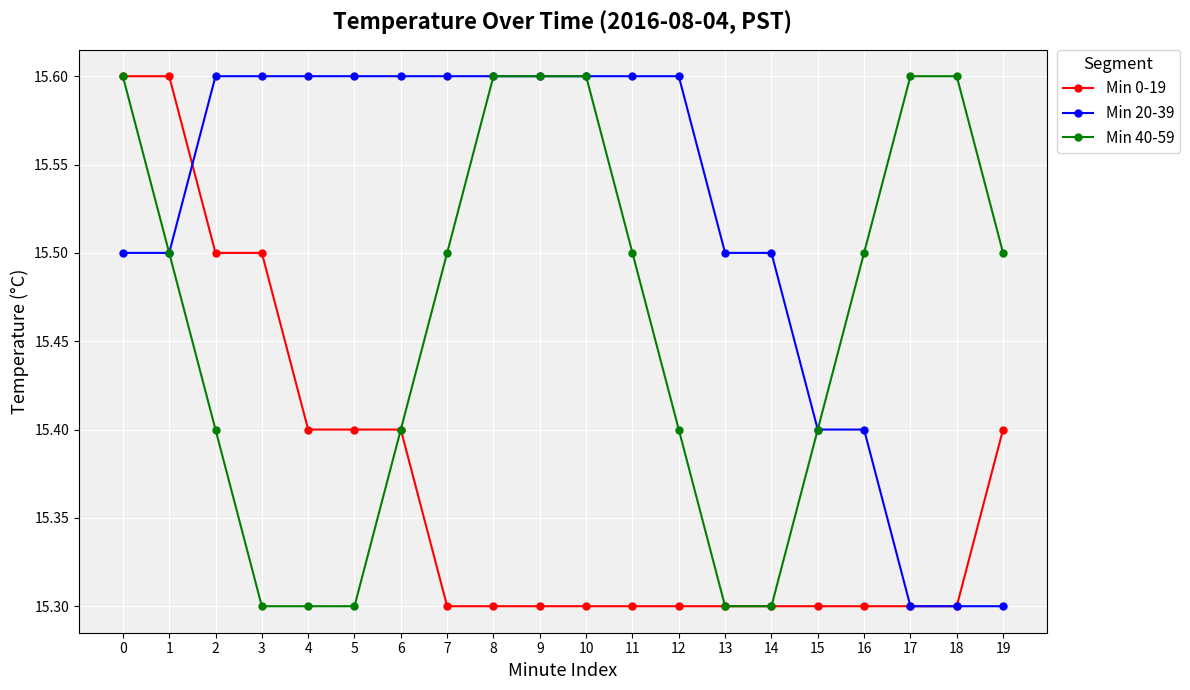

Is it true that Min 0-19 equals 15.6 at 0?

True